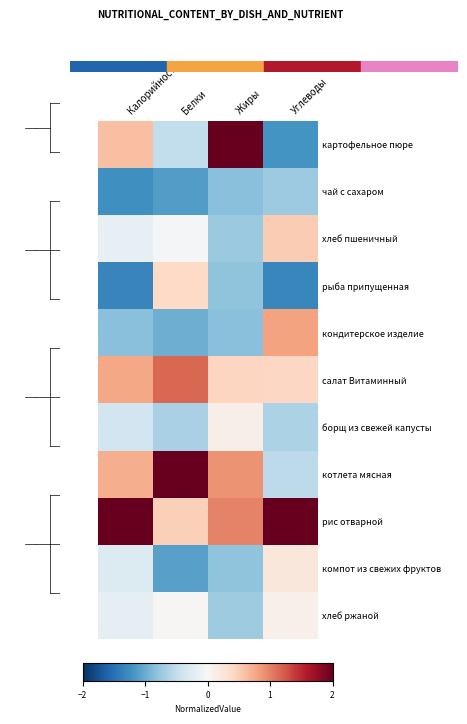

Which series has the largest total across all categories?

рис отварной